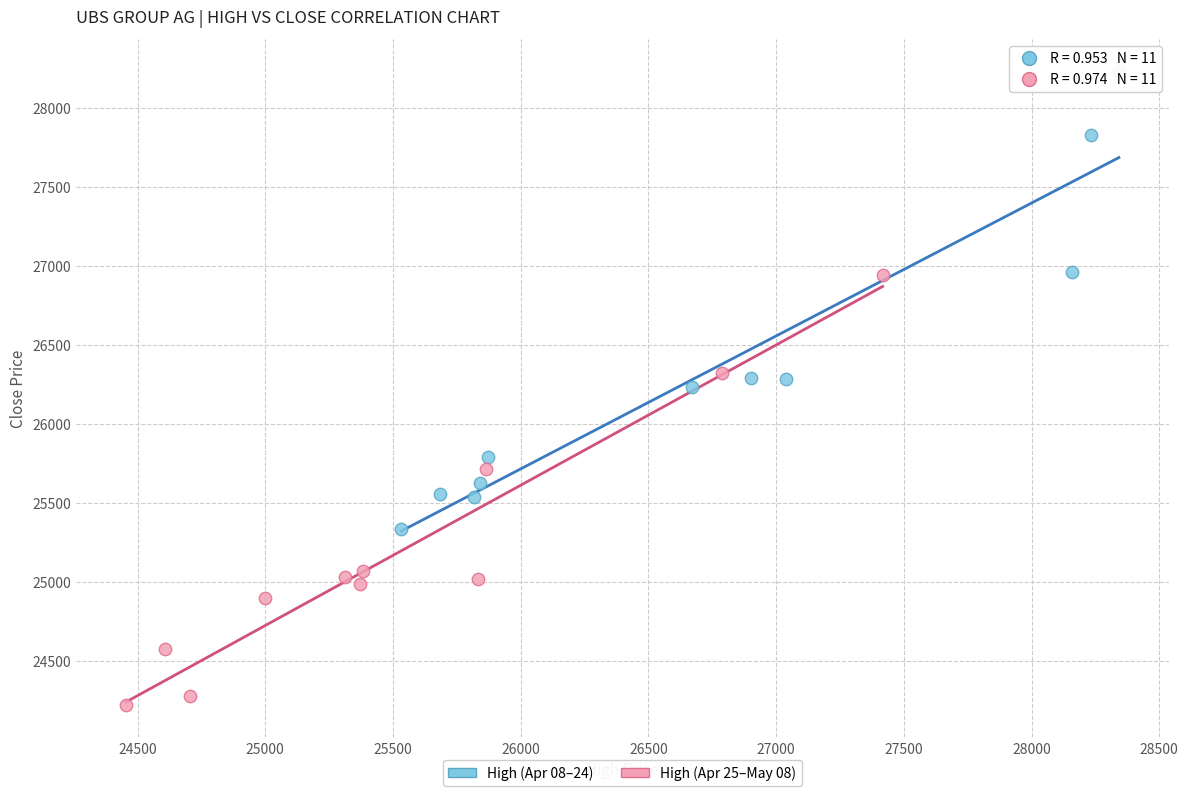

Which series contains the lowest Y value?

High (Apr 25–May 08)